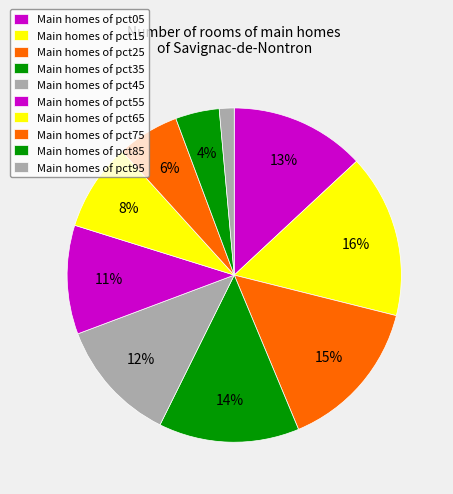

To the nearest percent, what is the difference between the largest and smallest slice percentages?

14%